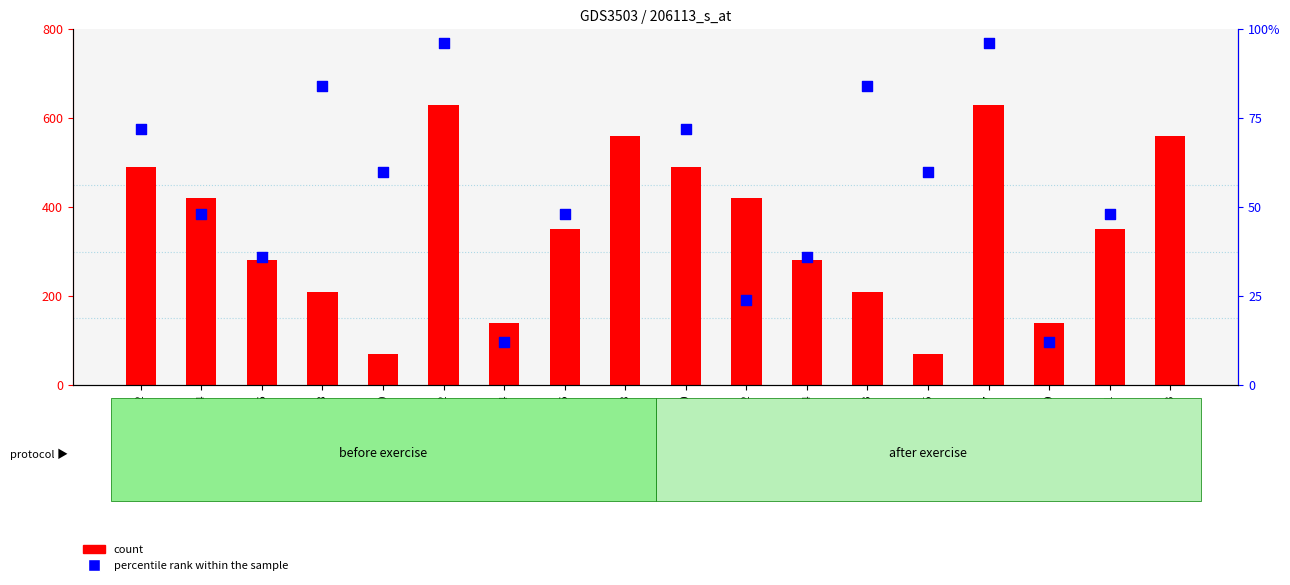

What are all the series names shown in the legend?

count, percentile rank within the sample